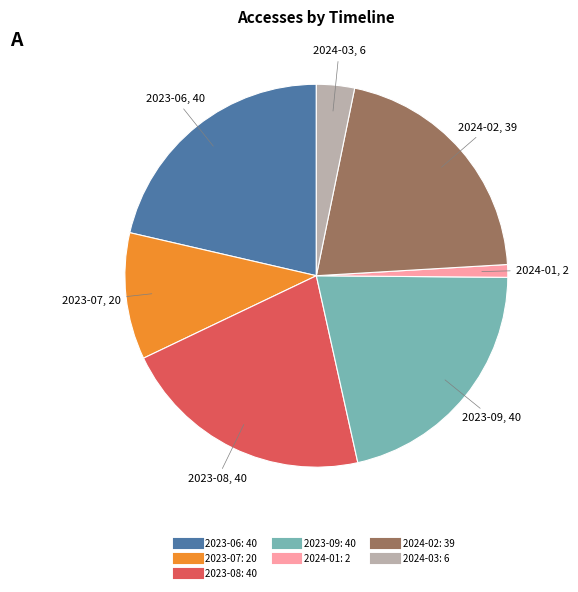

Is there a majority slice in this chart?

No